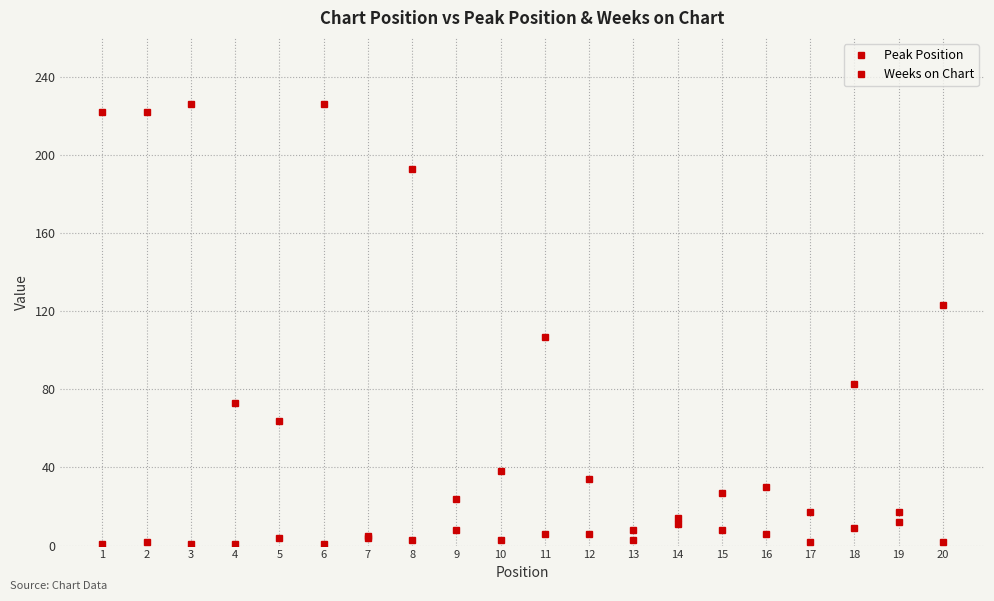

What is the total value across all series at 3?

227